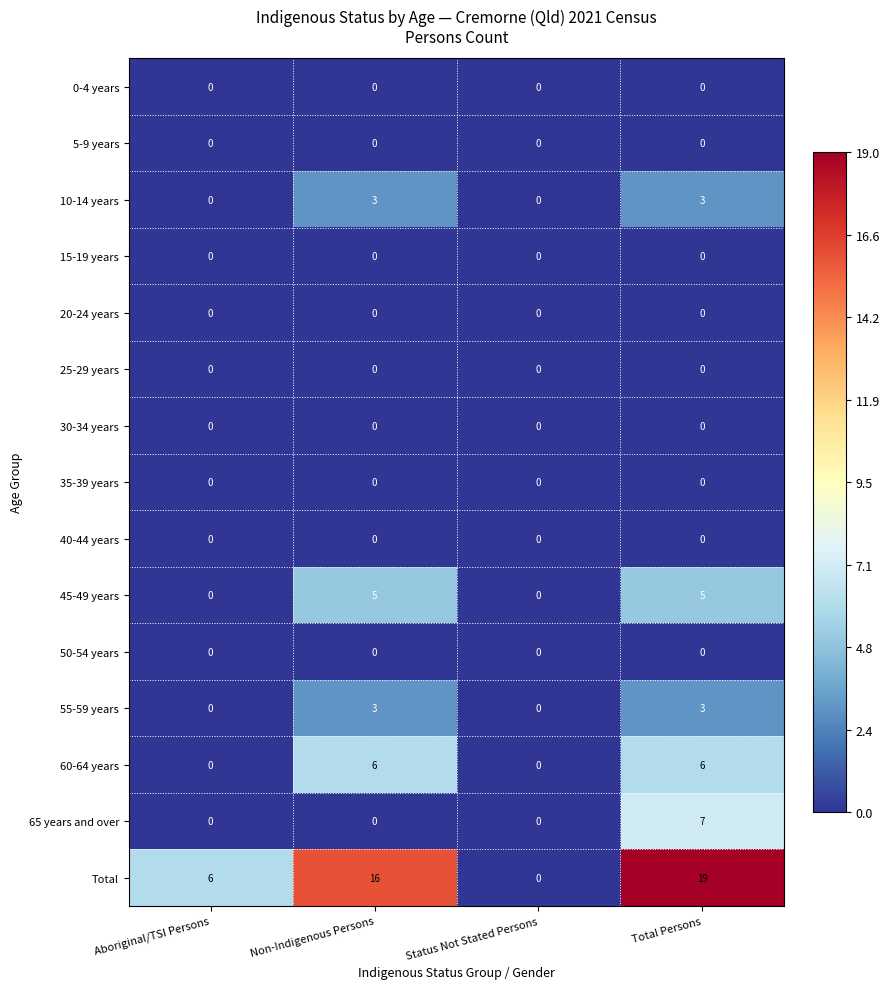

The 25-29 years series shows 0 at Status Not Stated Persons. True or false?

True